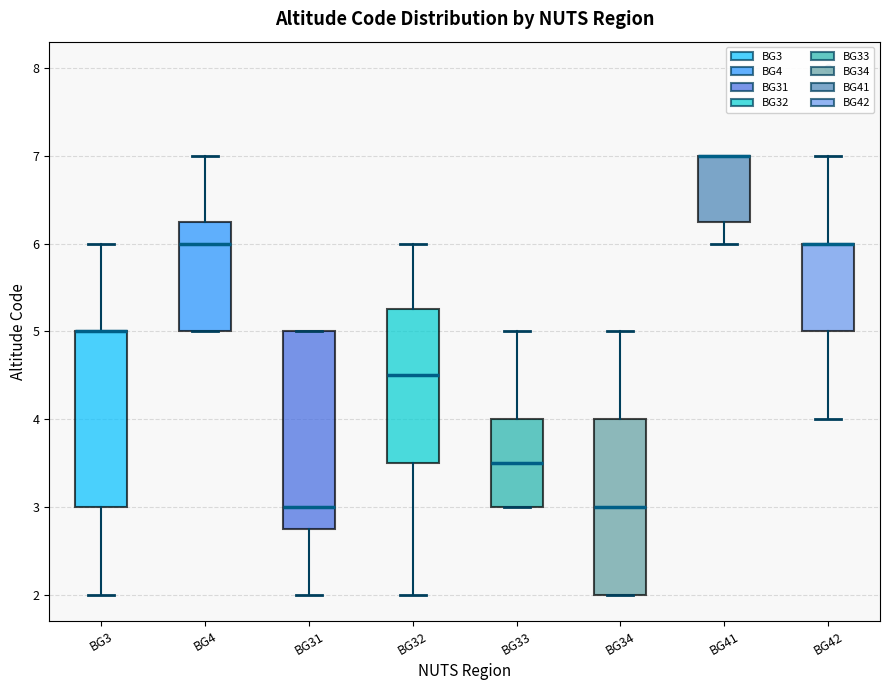

Reading left to right, read every box against the y-axis: the position of its median line, the range the box covers, and the ends of its whiskers. The values are not printed on the chart, so give them approximately, as read against the axis.

BG3: median 5.0 (drawn on the box's upper edge), box 3.0 to 5.0, whiskers 2.0 to 6.0
BG4: median 6.0, box 5.0 to 6.3, whiskers 5.0 to 7.0
BG31: median 3.0, box 2.8 to 5.0, whiskers 2.0 to 5.0
BG32: median 4.5, box 3.5 to 5.3, whiskers 2.0 to 6.0
BG33: median 3.5, box 3.0 to 4.0, whiskers 3.0 to 5.0
BG34: median 3.0, box 2.0 to 4.0, whiskers 2.0 to 5.0
BG41: median 7.0 (drawn on the box's upper edge), box 6.3 to 7.0, whiskers 6.0 to 7.0
BG42: median 6.0 (drawn on the box's upper edge), box 5.0 to 6.0, whiskers 4.0 to 7.0